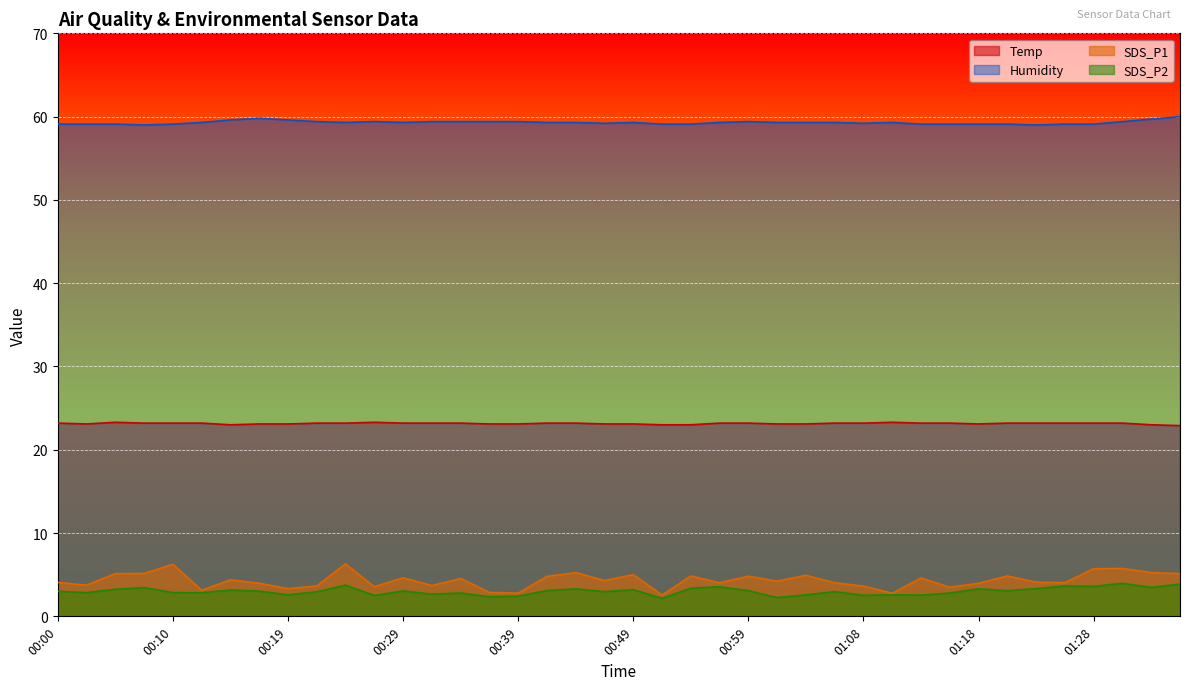

What are all the series names shown in the legend?

Temp, Humidity, SDS_P1, SDS_P2